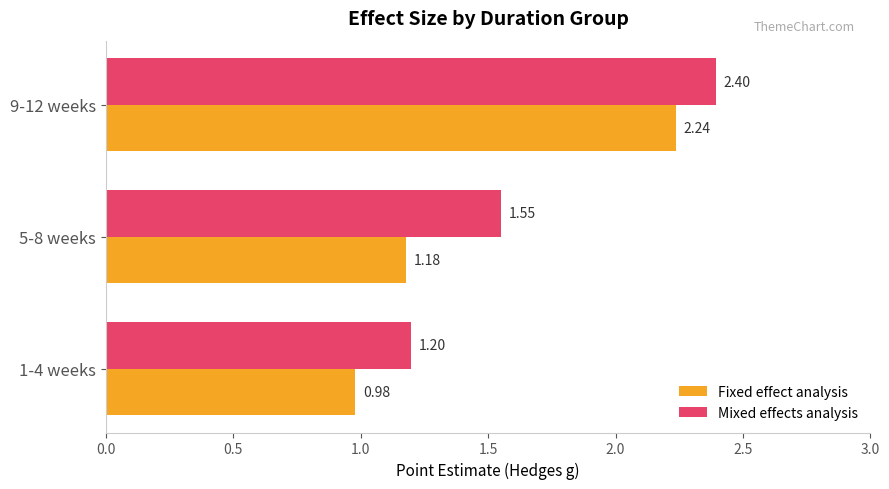

What is the total value across all series at 5-8 weeks?

2.7